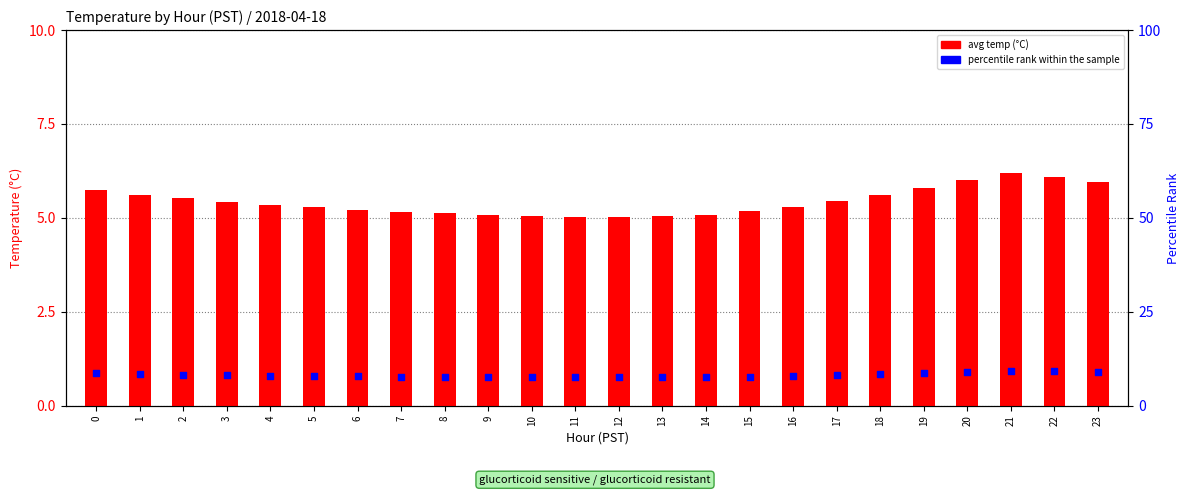

Which series has the largest total across all categories?

avg temp (°C)